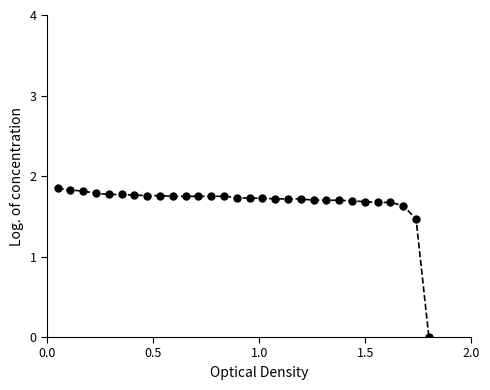

What is the sum of all values?

50.1